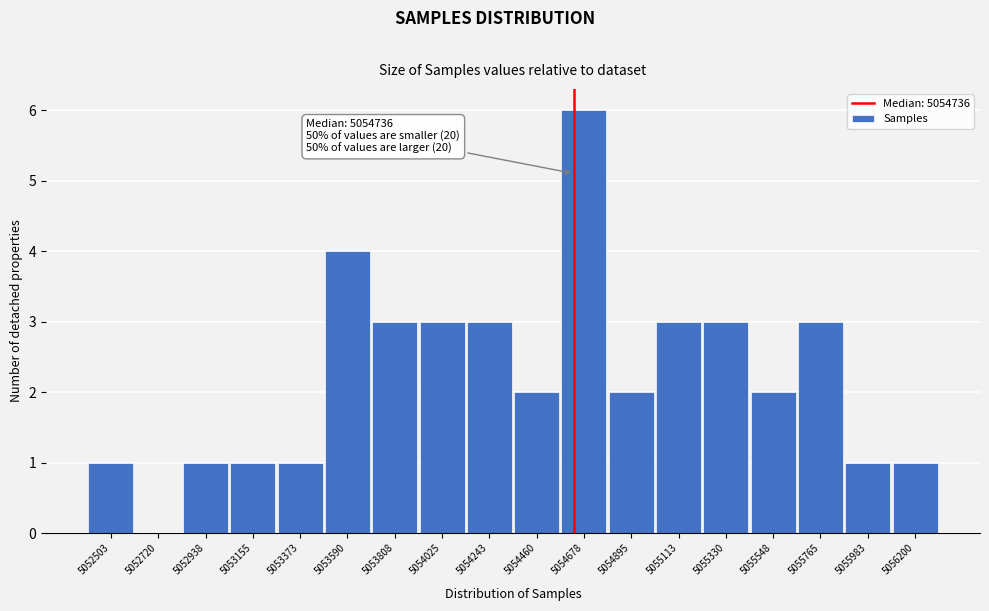

Reading left to right, transcribe all the data shown in this chart.

5052503=1	5052720=0	5052938=1	5053155=1	5053373=1	5053590=4	5053808=3	5054025=3	5054243=3	5054460=2	5054678=6	5054895=2	5055113=3	5055330=3	5055548=2	5055765=3	5055983=1	5056200=1